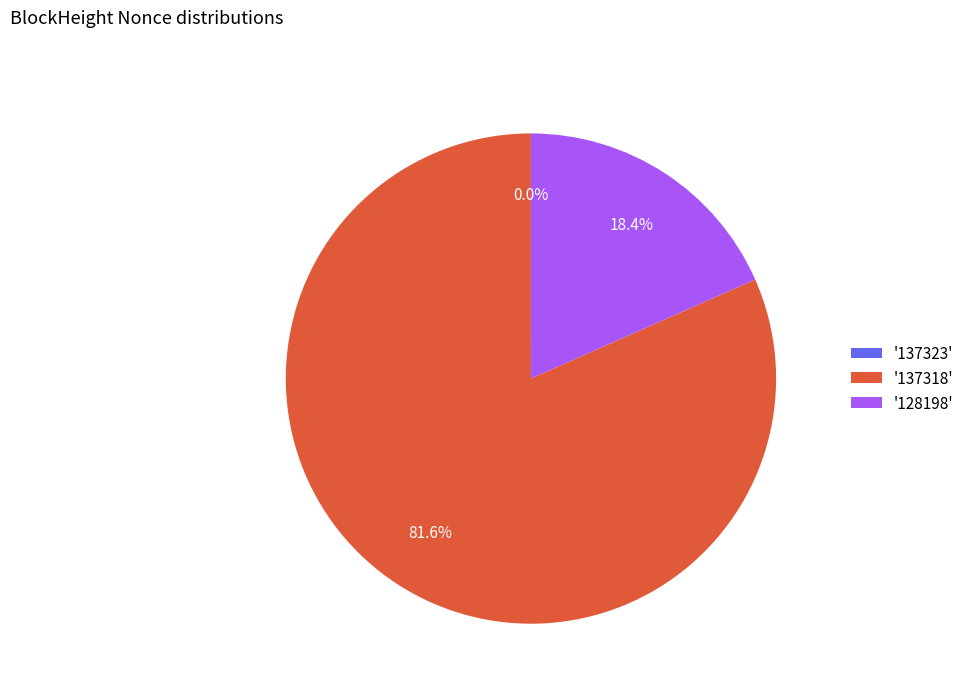

Does '128198' account for over 50% of the chart?

No